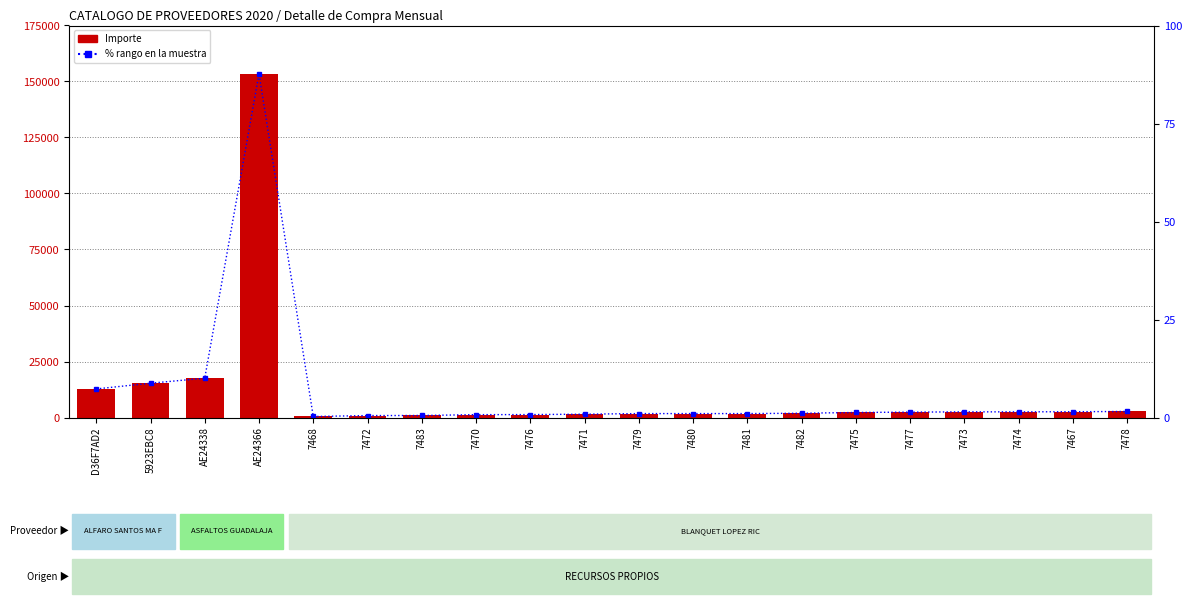

What position from the left is 7477?

16